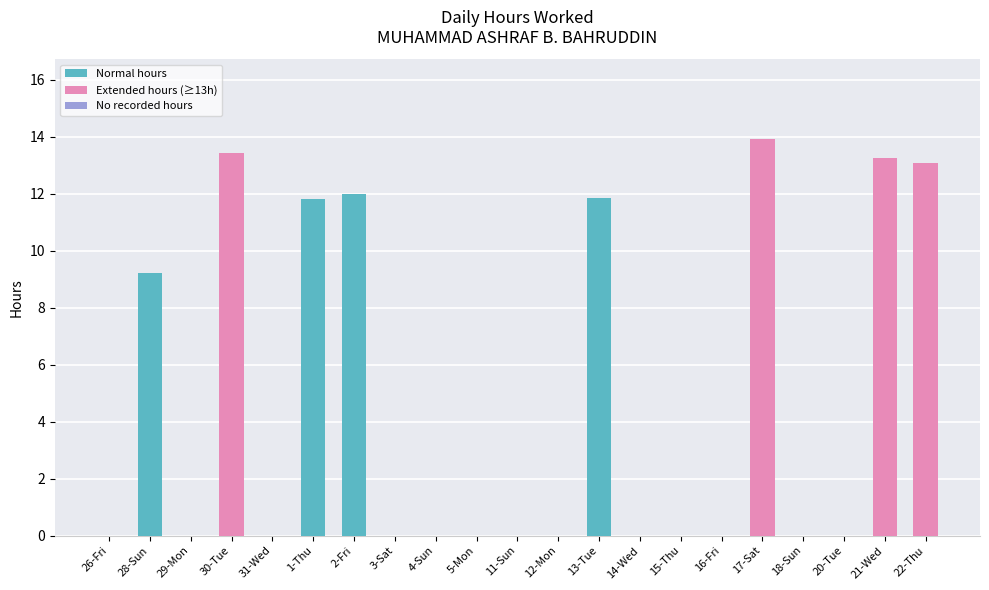

What is the change in value from 31-Wed to 1-Thu?

+11.8